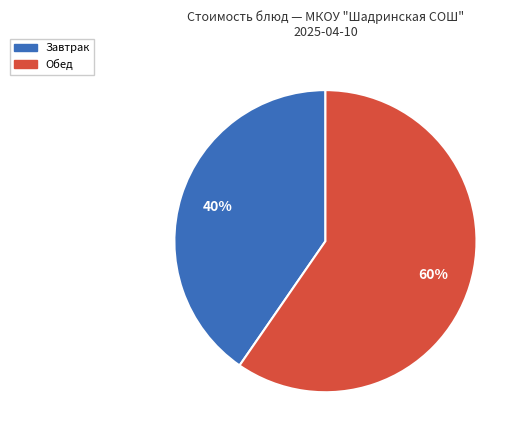

Is there any slice that represents more than half of the pie?

Yes